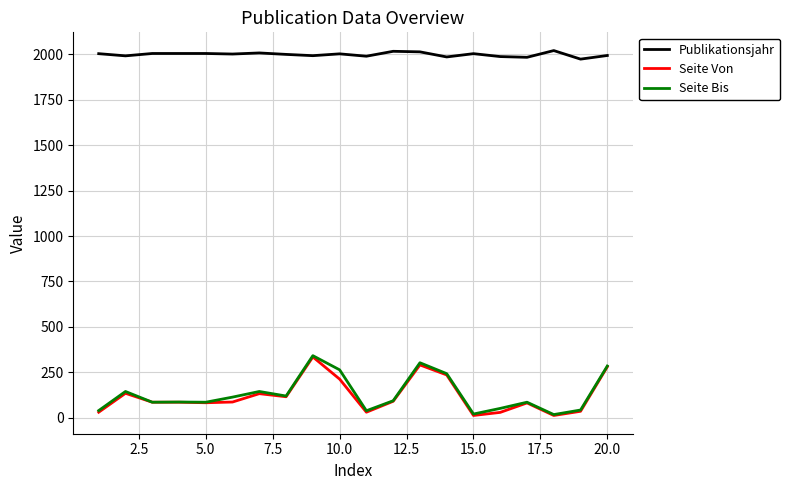

Which series has the largest total across all categories?

Publikationsjahr